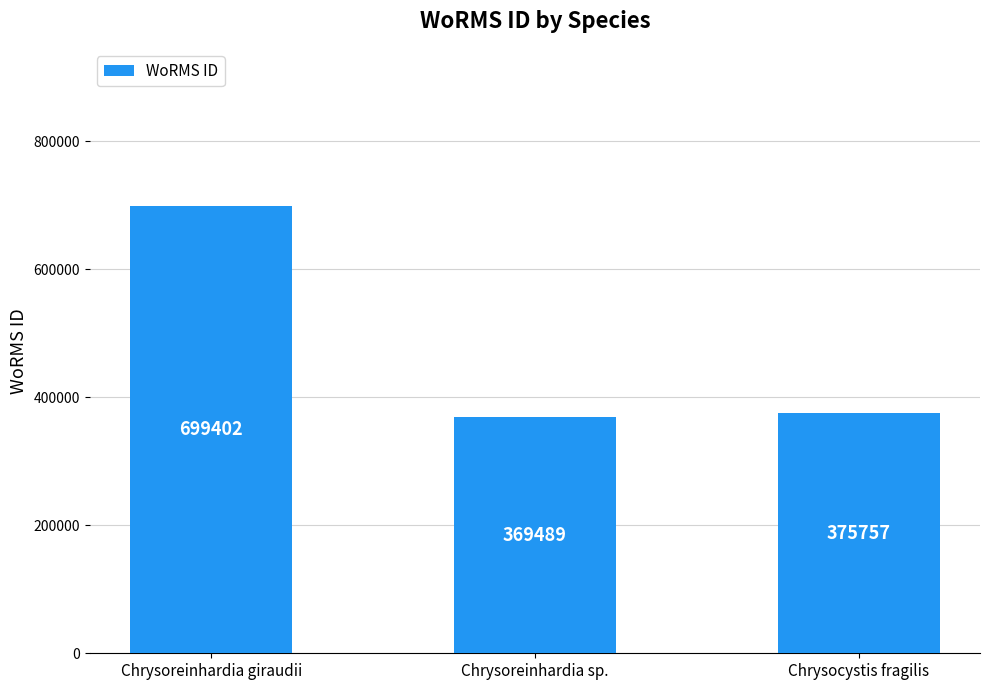

What is the minimum value shown in the chart?

369489